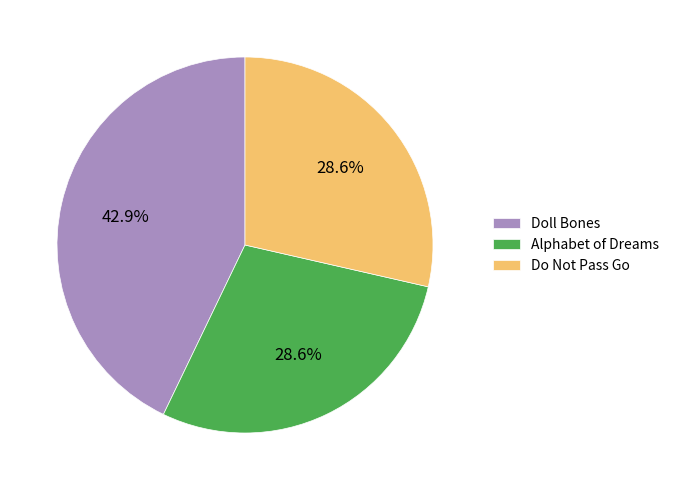

Count the number of slices in the pie.

3